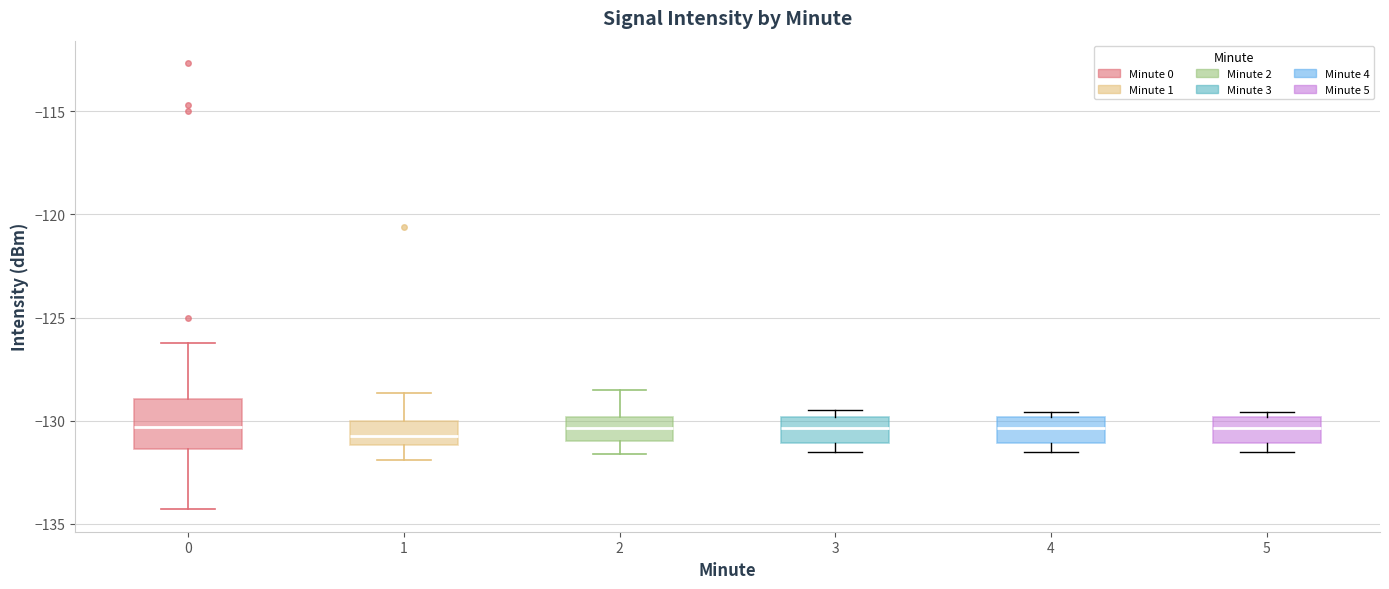

Reading left to right, transcribe this box plot: for each box, give where its median line is, the range the box spans, and where its two whiskers end, as read against the y-axis. The values are not printed on the chart, so give them approximately, as read against the axis.

0: median -130.5, box -131.5 to -129.0, whiskers -134.5 to -126.0
1: median -130.5, box -131.0 to -130.0, whiskers -132.0 to -128.5
2: median -130.5, box -131.0 to -130.0, whiskers -131.5 to -128.5
3: median -130.5, box -131.0 to -130.0, whiskers -131.5 to -129.5
4: median -130.5, box -131.0 to -130.0, whiskers -131.5 to -129.5
5: median -130.5, box -131.0 to -130.0, whiskers -131.5 to -129.5